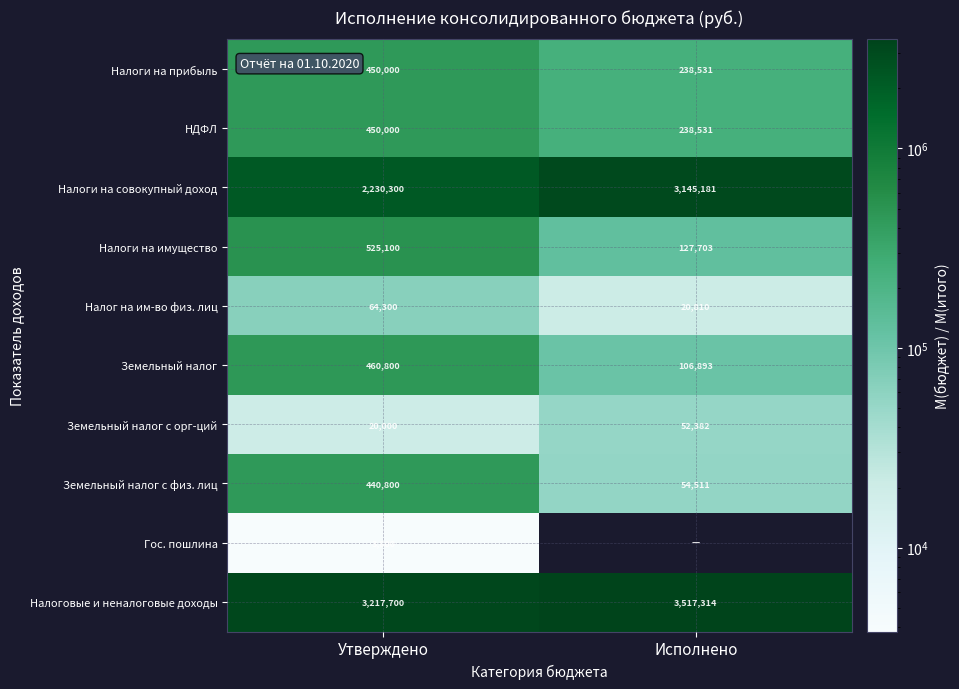

Which label corresponds to the largest value in the chart?

Исполнено